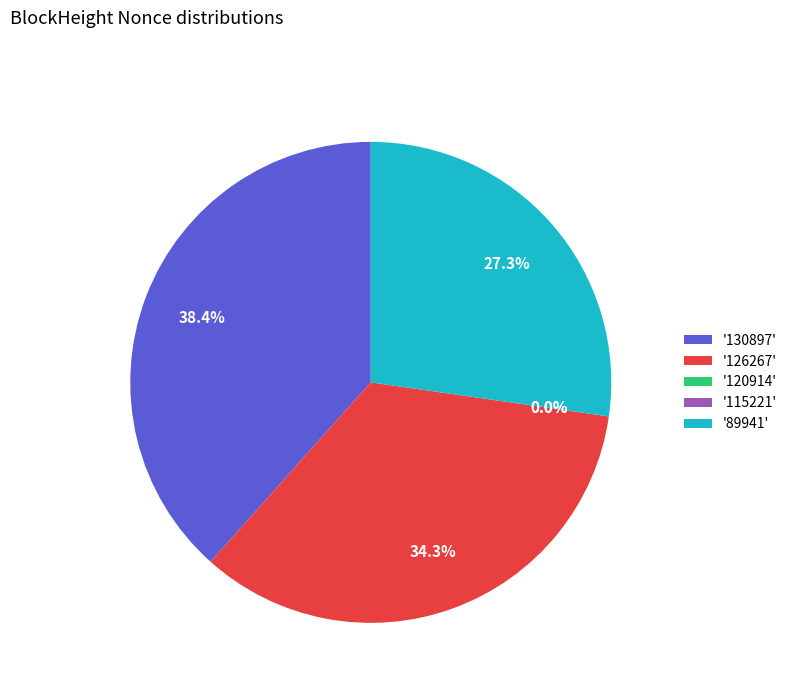

Combined, do '126267' and '130897' account for over 50%?

Yes